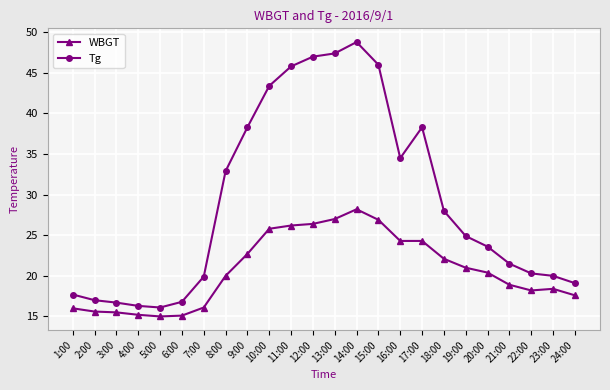

What is the label of the 7th point from the right?

18:00